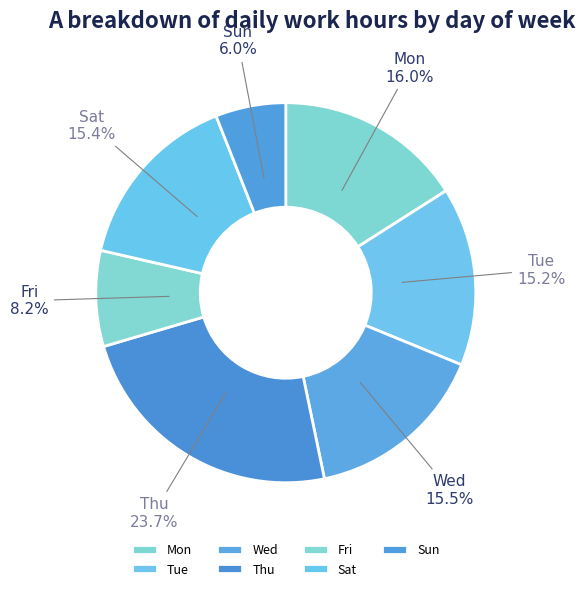

What percentage is the Thu slice, to the nearest percent?

24%